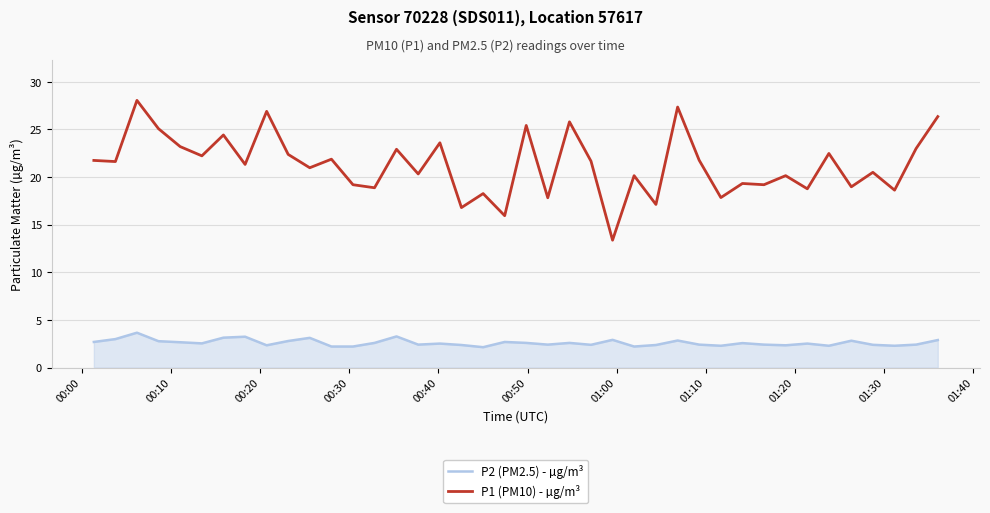

True or false: P1 (PM10) - µg/m³ has more than 0 interior local peaks.

True